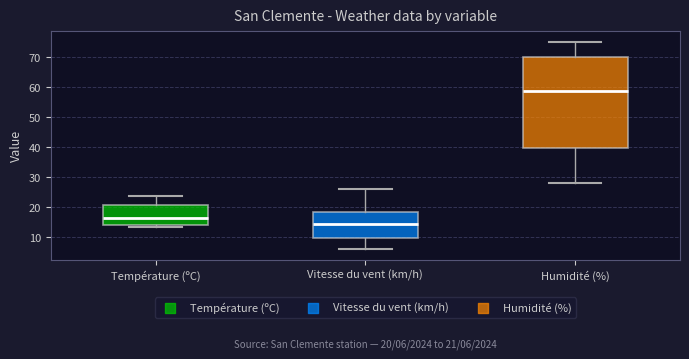

Comparing the boxes themselves (not the whiskers), which one is the tallest?

Humidité (%)